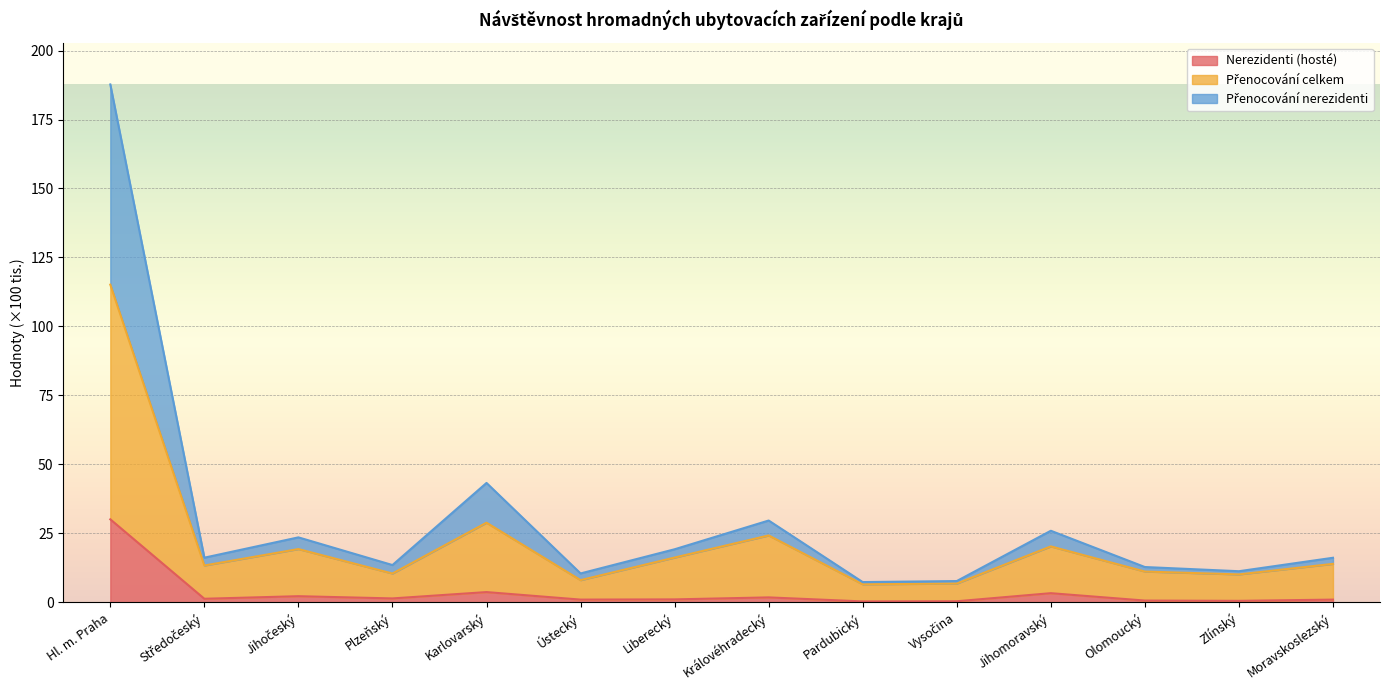

What is the highest value of the Přenocování celkem series?

115.2